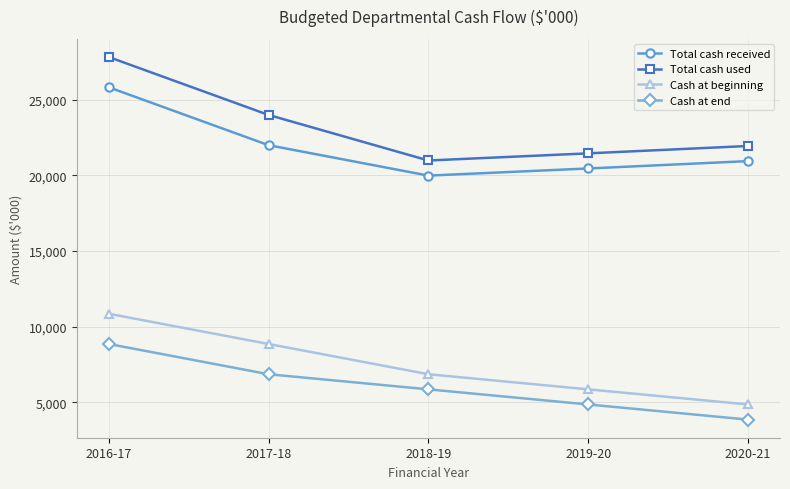

Is the value of Cash at end at 2020-21 greater than the value of Total cash used at 2017-18?

No